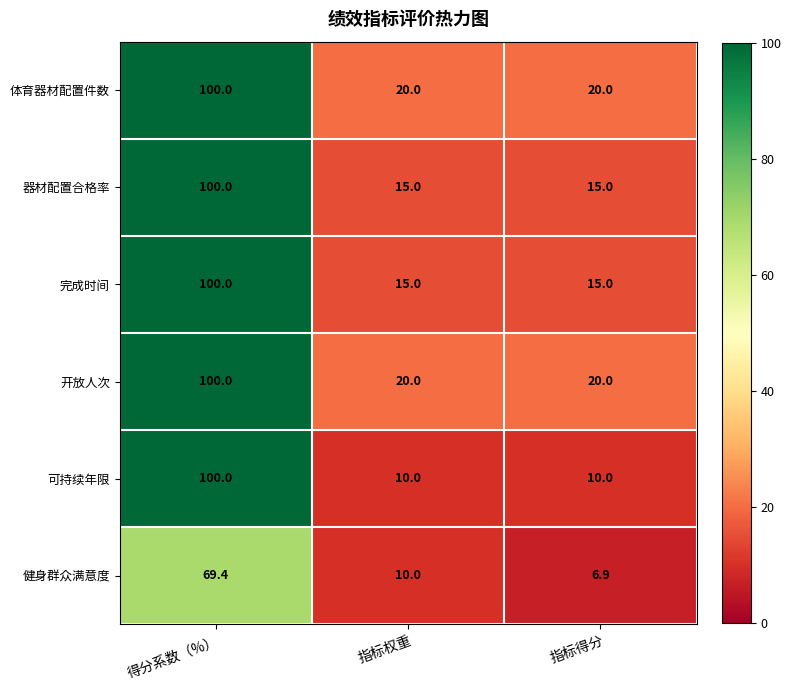

What is the sum of all 健身群众满意度 values?

86.3